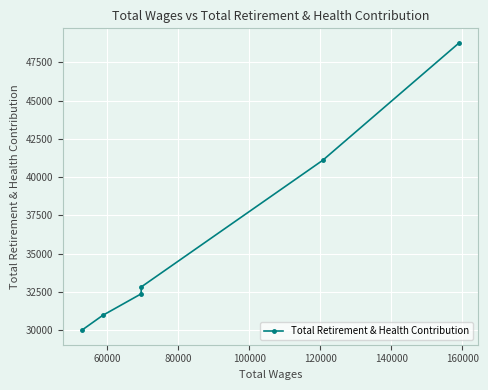

How many data points are above 32823?

2